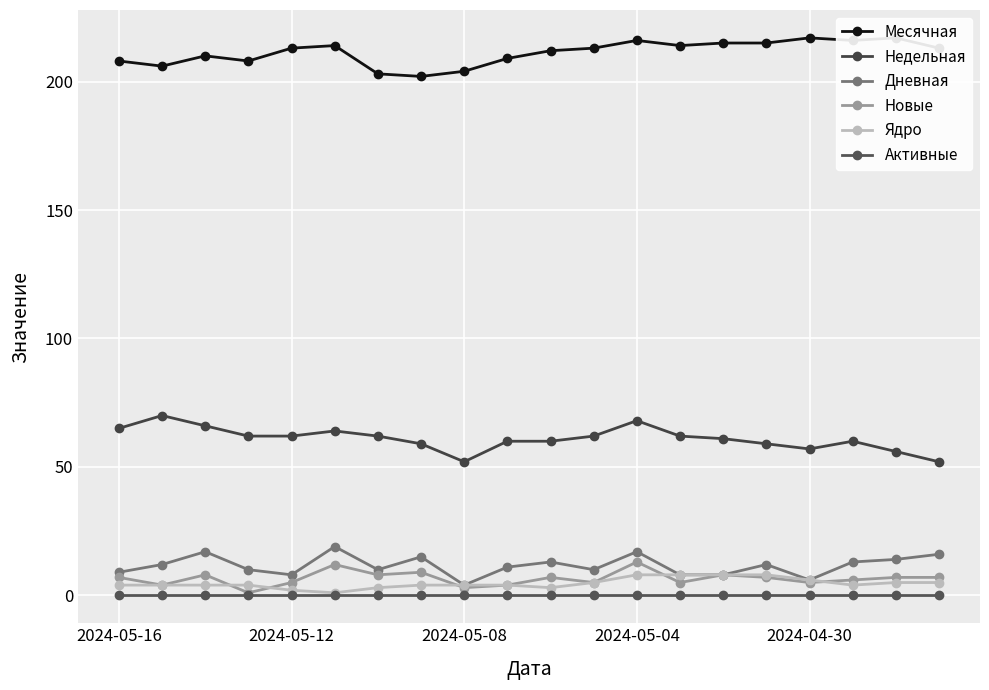

How many interior local peaks does the Дневная series have?

6